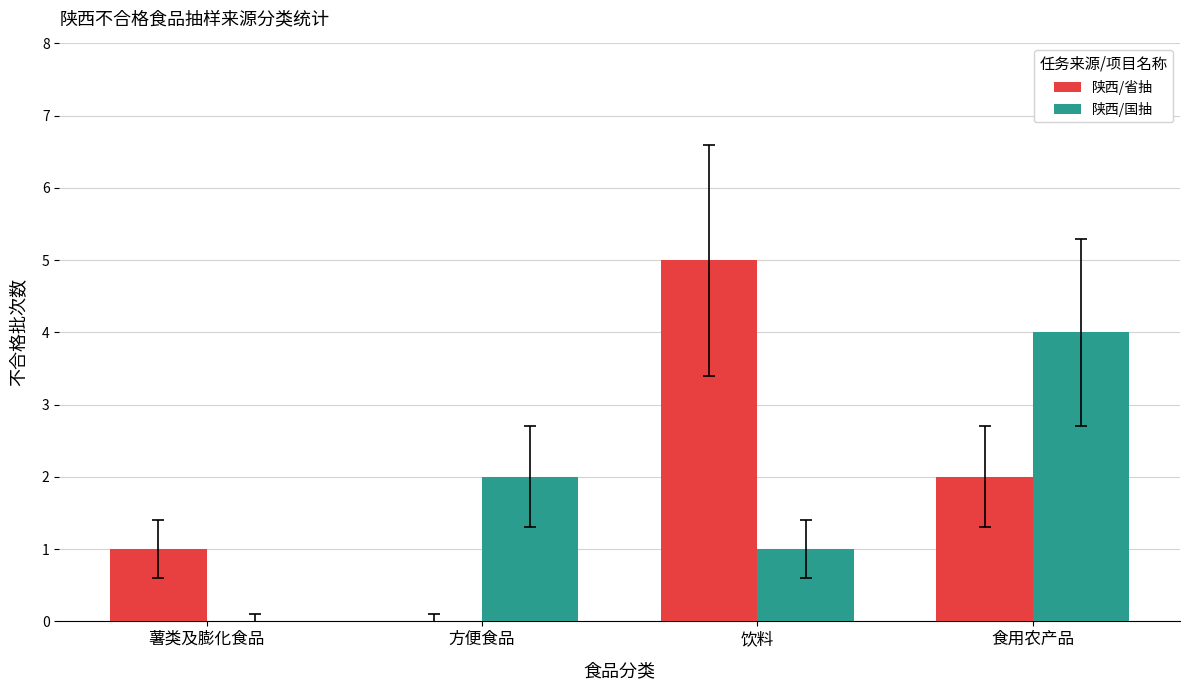

The 陕西/国抽 series shows -2 at 薯类及膨化食品. True or false?

False